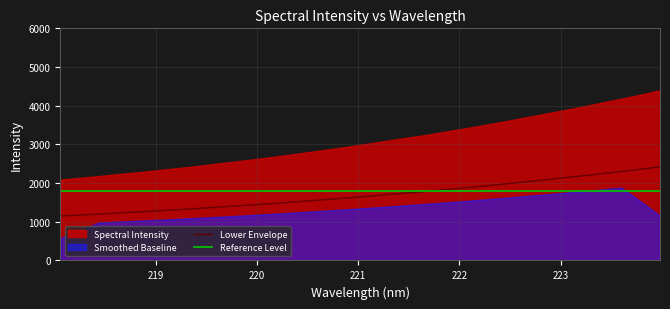

What is the minimum value for Lower Envelope?

1149.6